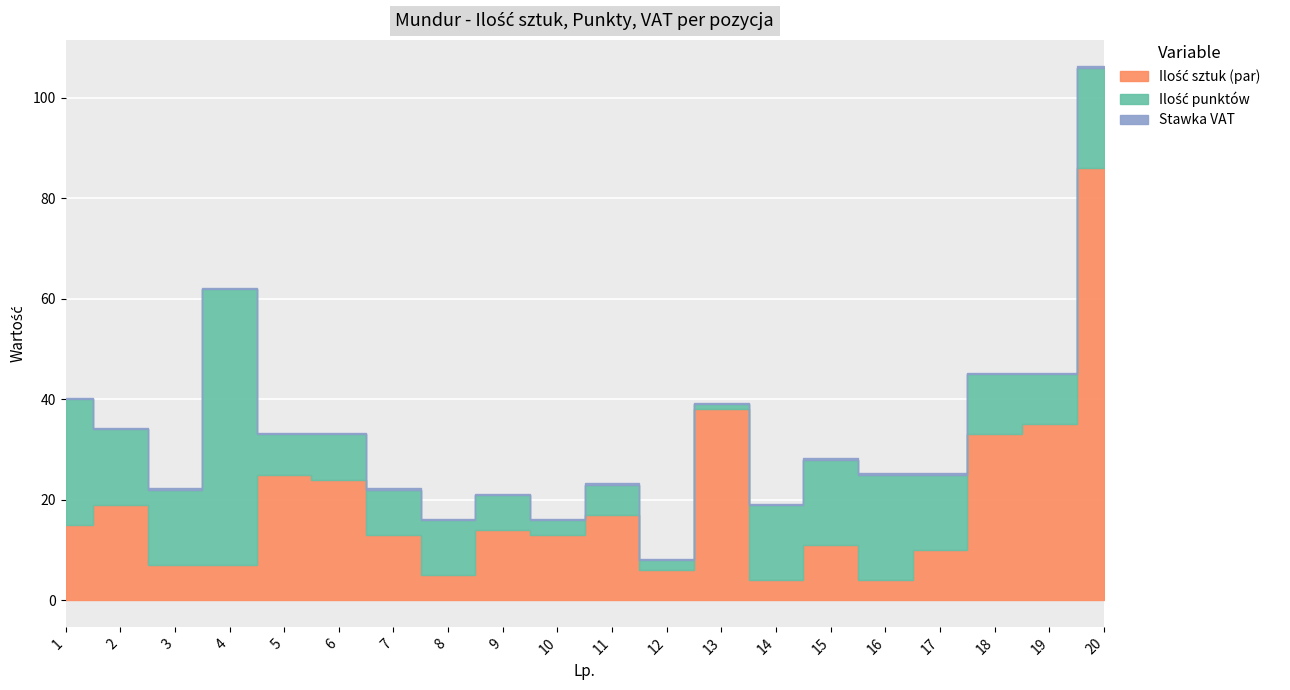

True or false: Ilość sztuk (par) and Ilość punktów intersect in this chart.

True